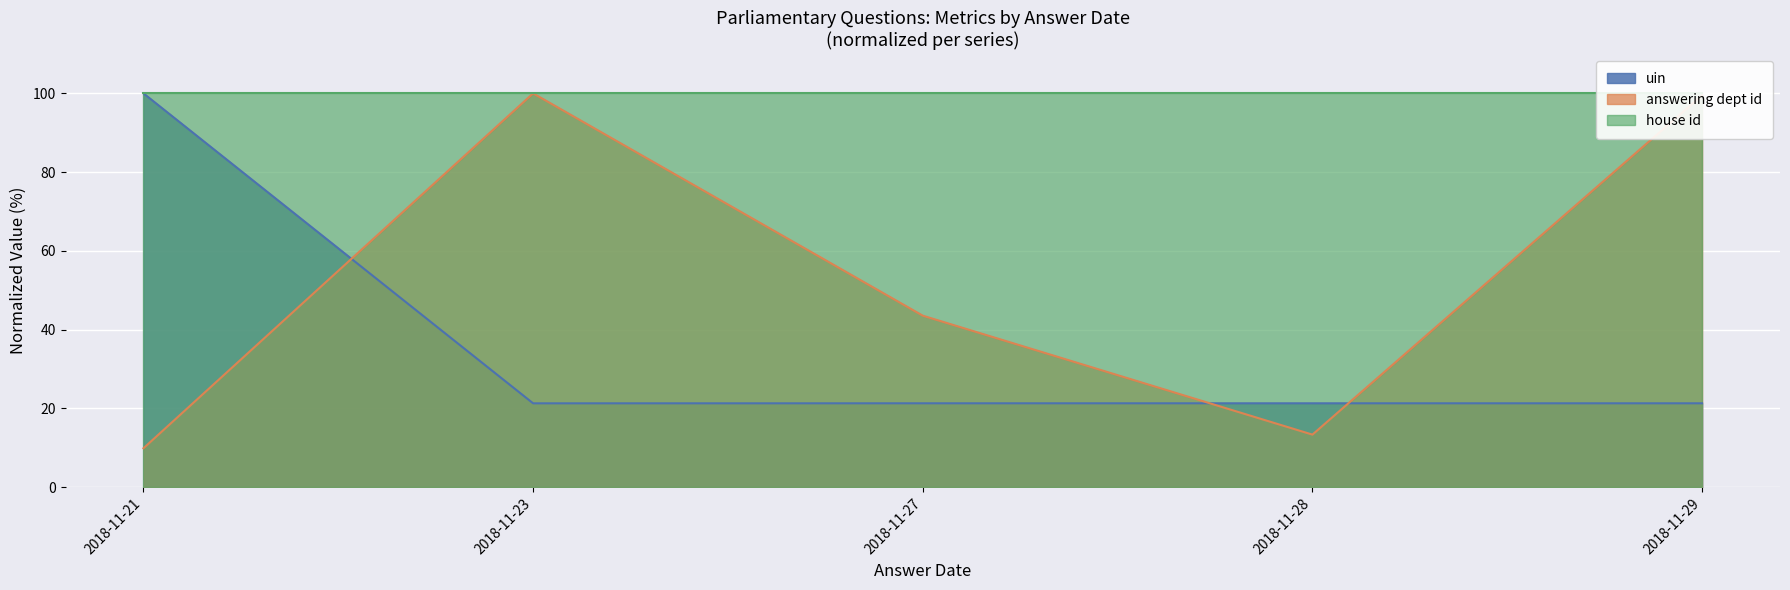

At which category does answering dept id reach its first local peak?

2018-11-23